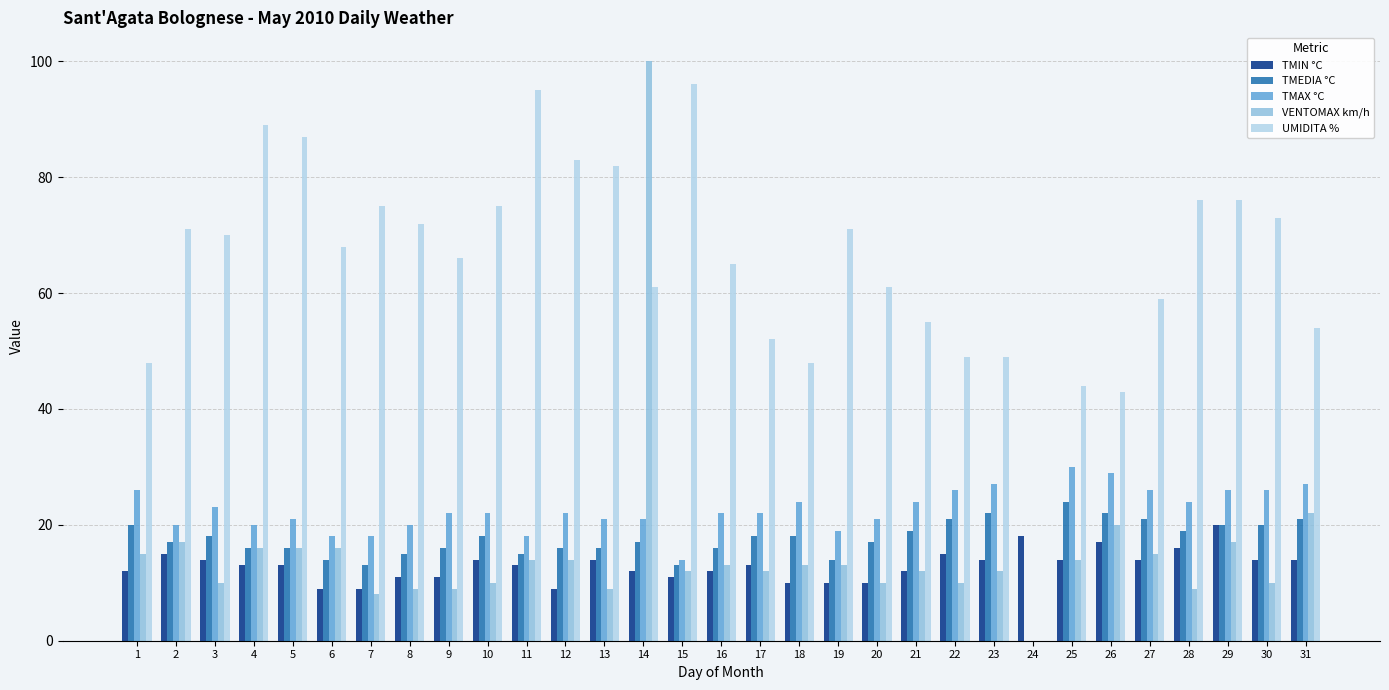

At which category does the chart reach its peak across all series?

14